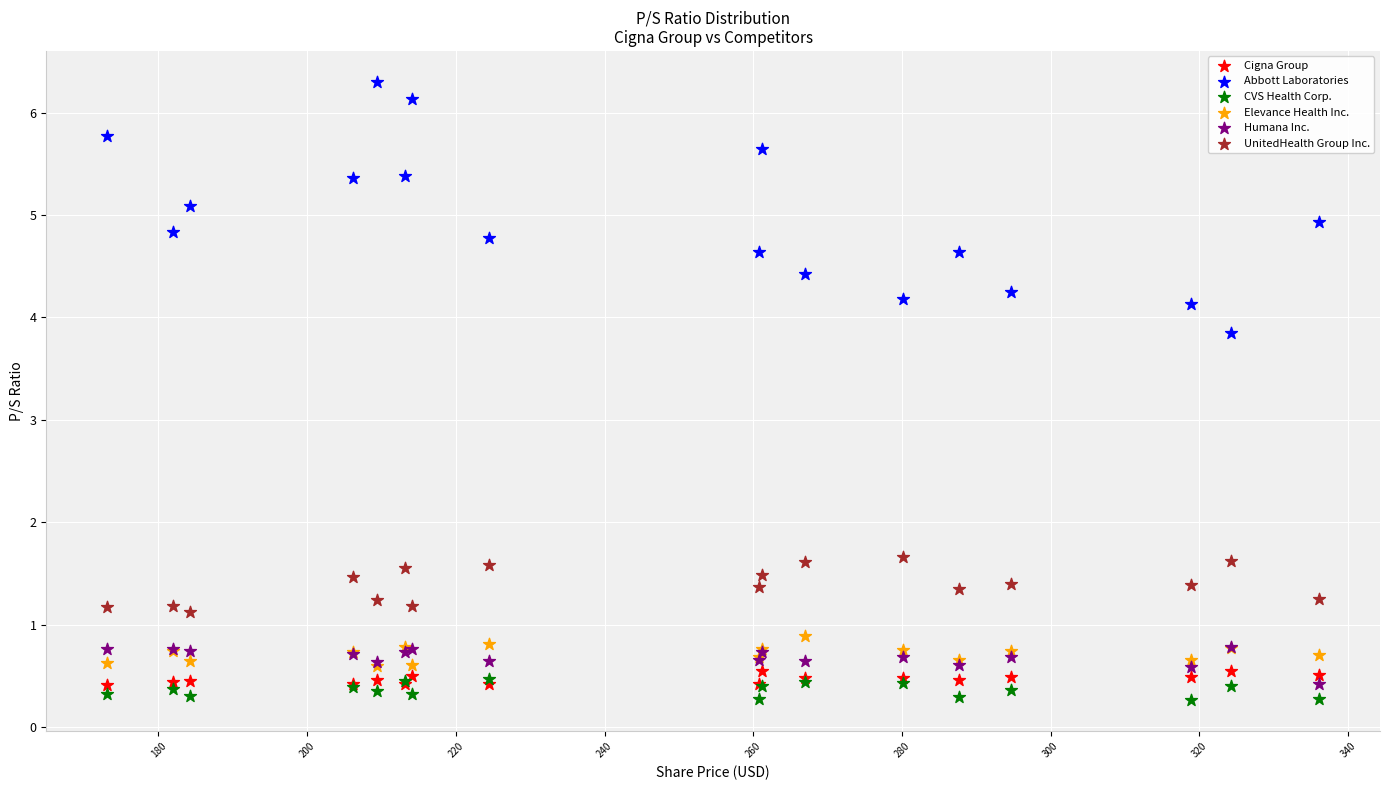

Which series contains the lowest Y value?

CVS Health Corp.